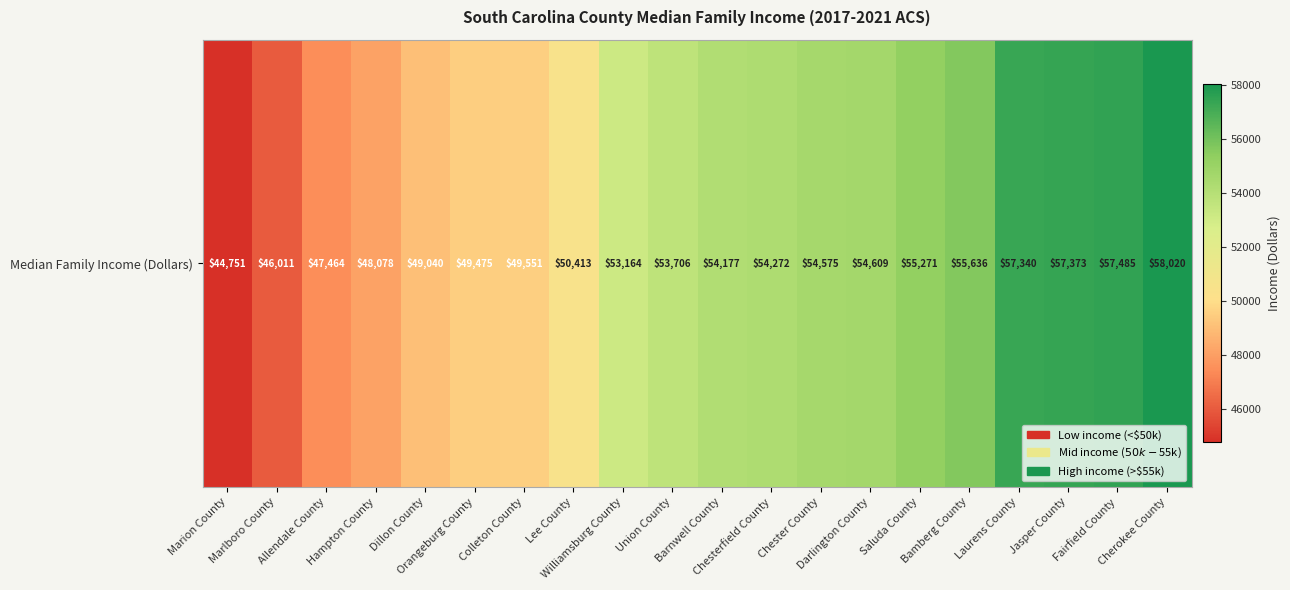

What is the sum of the values at Chesterfield County and Colleton County?

103823